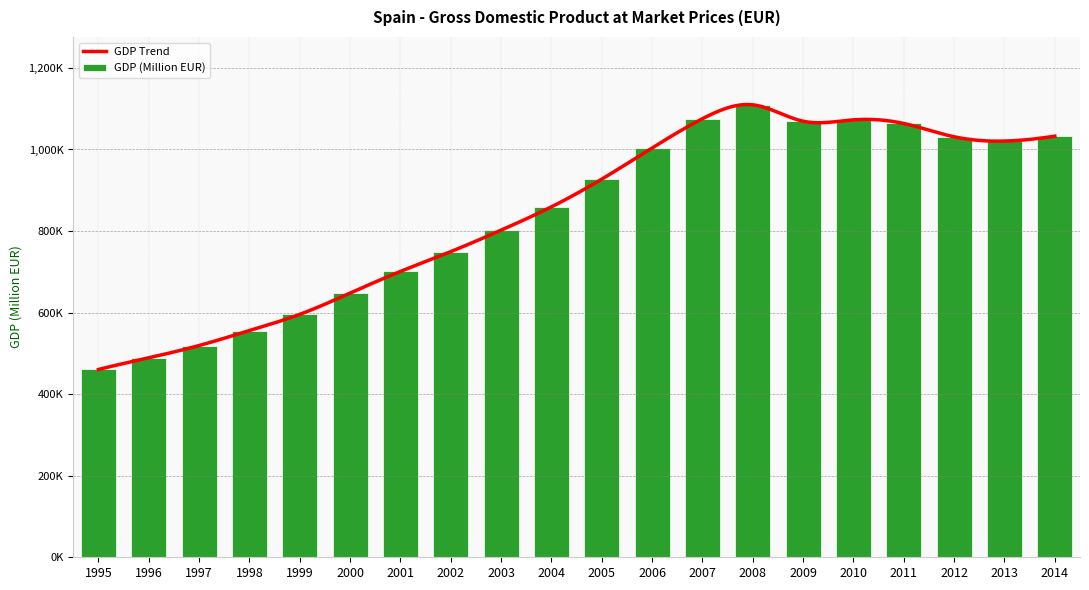

Rank the categories by value from highest to lowest.

2008, 2007, 2010, 2009, 2011, 2014, 2012, 2013, 2006, 2005, 2004, 2003, 2002, 2001, 2000, 1999, 1998, 1997, 1996, 1995